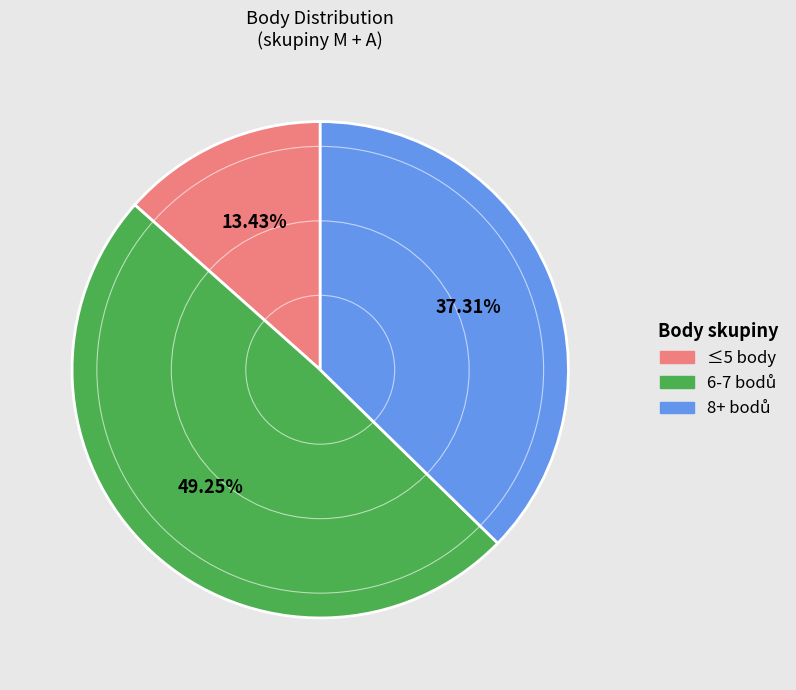

To the nearest percent, what is the average slice percentage?

33%